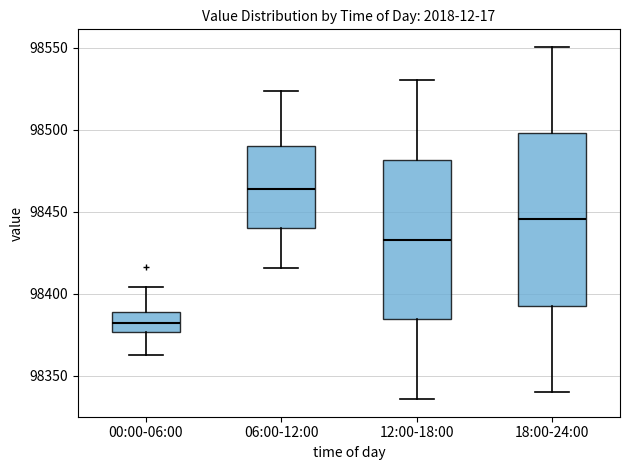

Which box has the lowest median line?

00:00-06:00